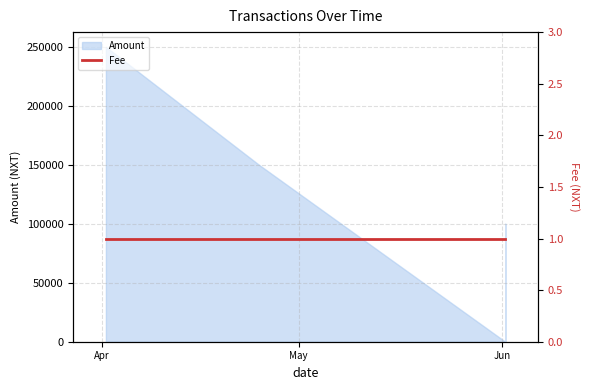

How many data points are less than 150000?

2